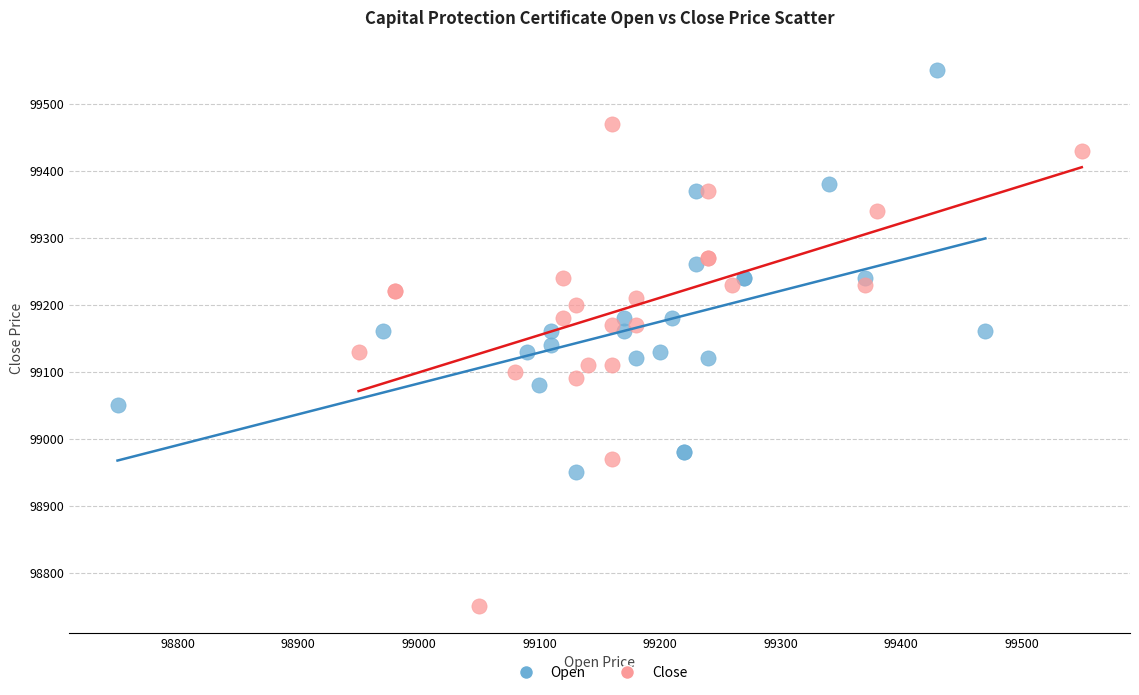

What are all the series names shown in the legend?

Open, Close